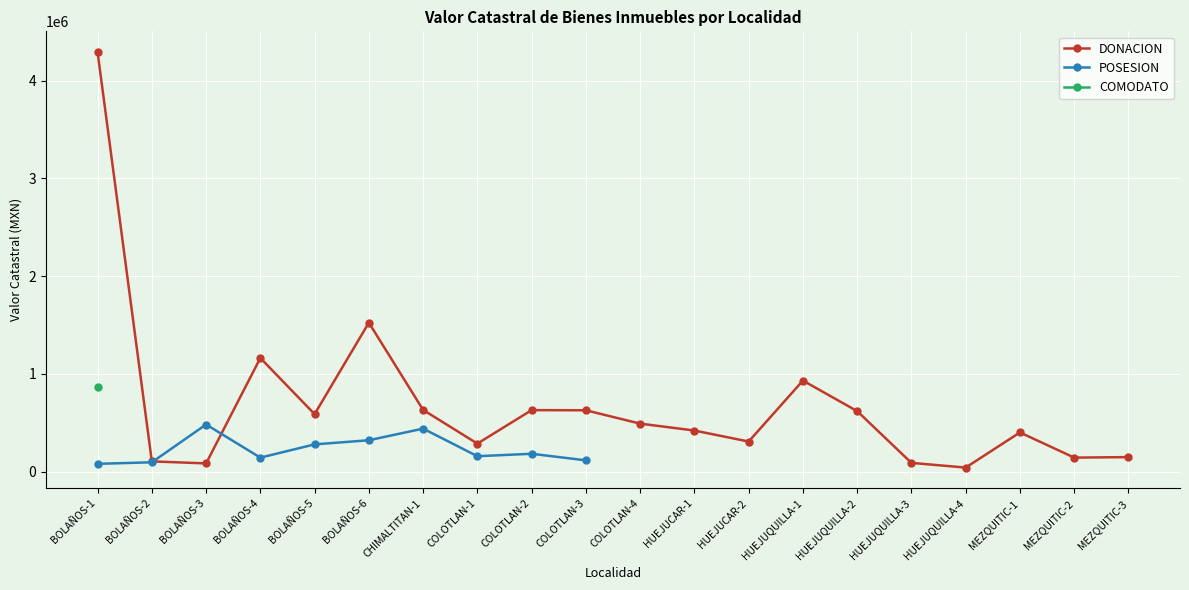

Between BOLAÑOS-1 and MEZQUITIC-2, which series saw the biggest shift?

DONACION